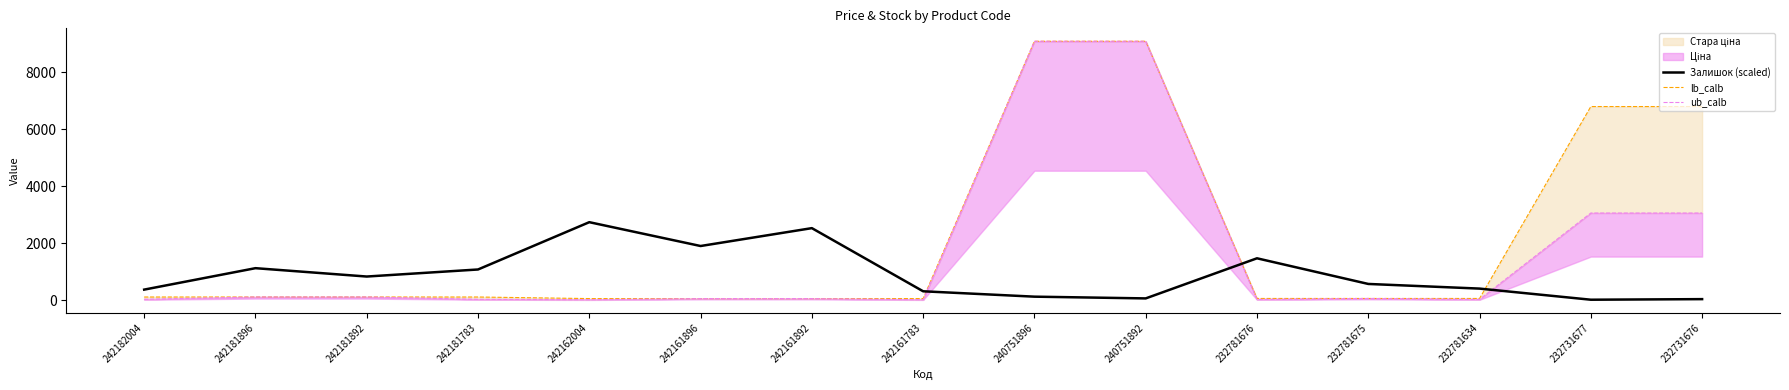

What is the total value across all series at 242161783?

382.3